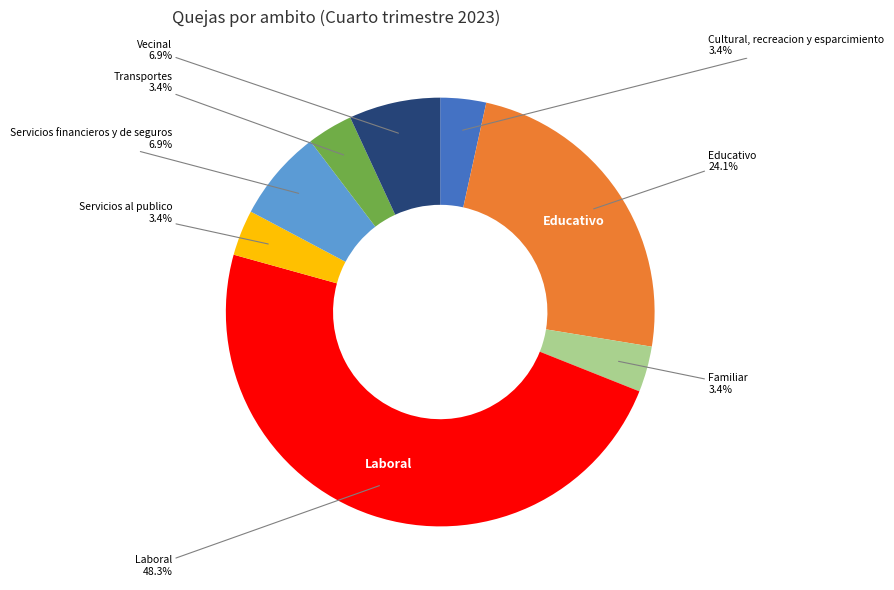

Which slice is the largest?

Laboral